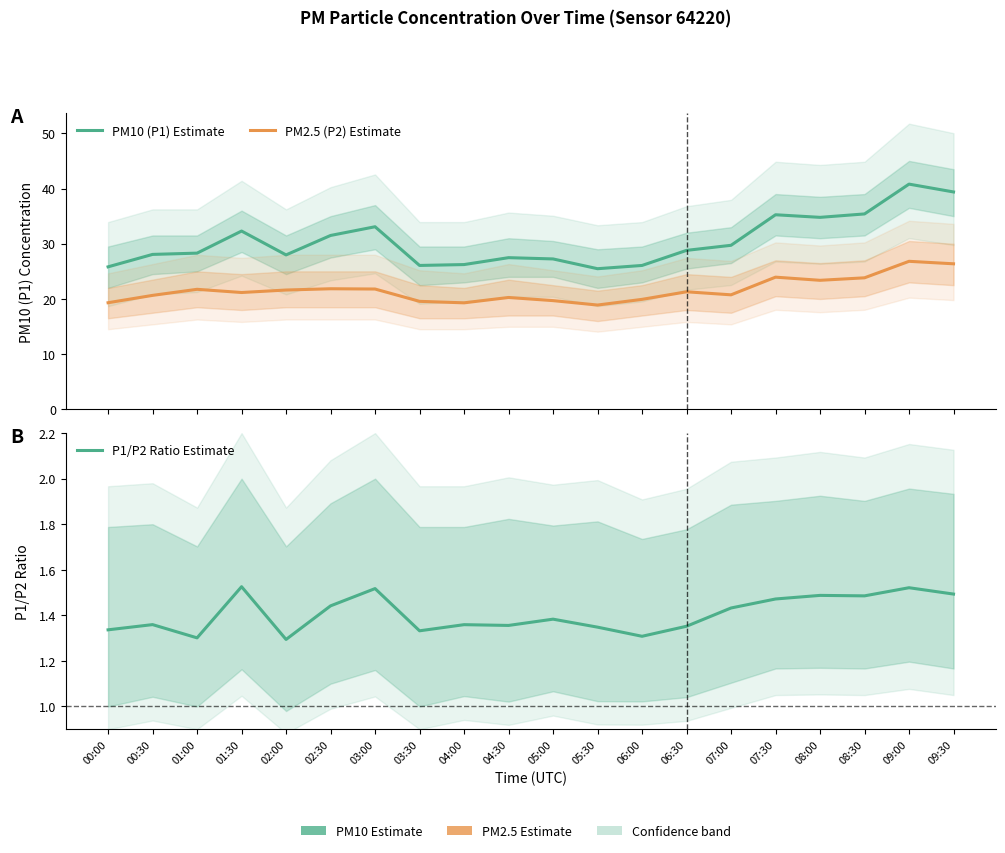

What is the average value of the PM2.5 (P2) Estimate series?

21.6